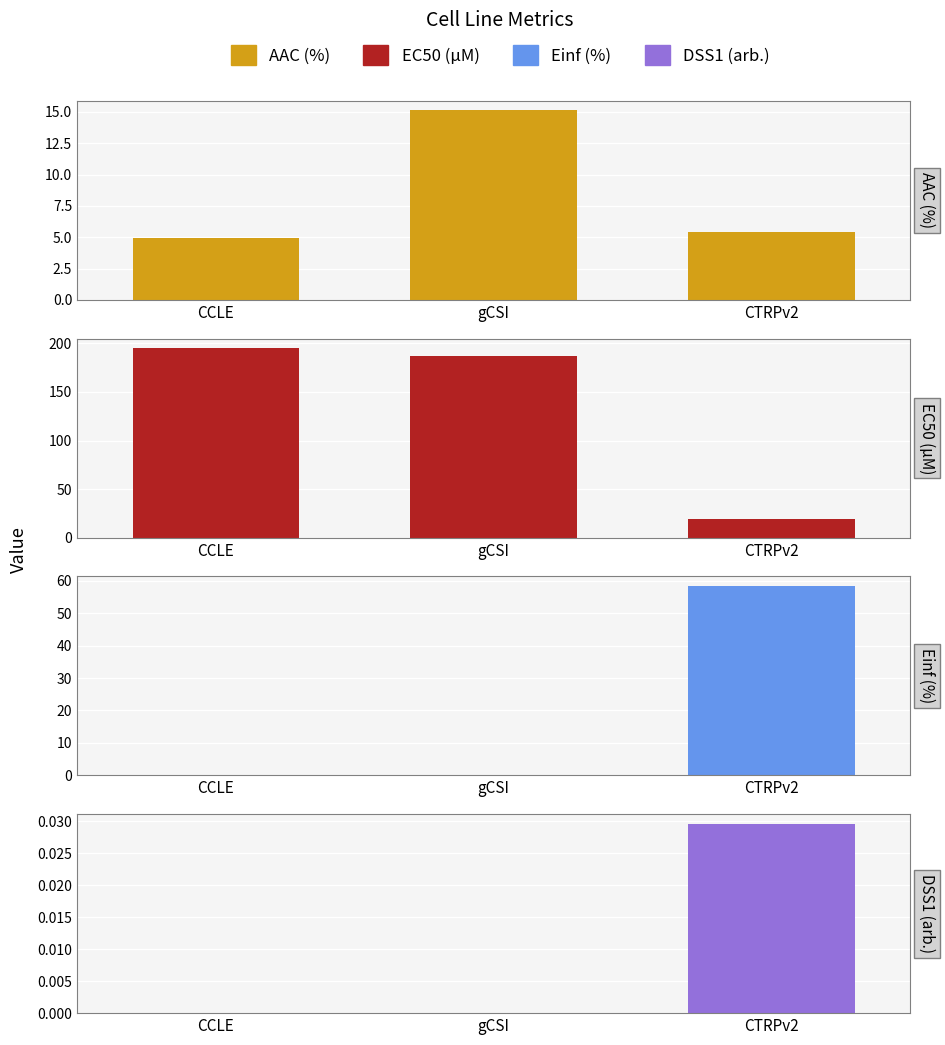

True or false: EC50 (µM) has a value of 195.0 at CCLE.

True